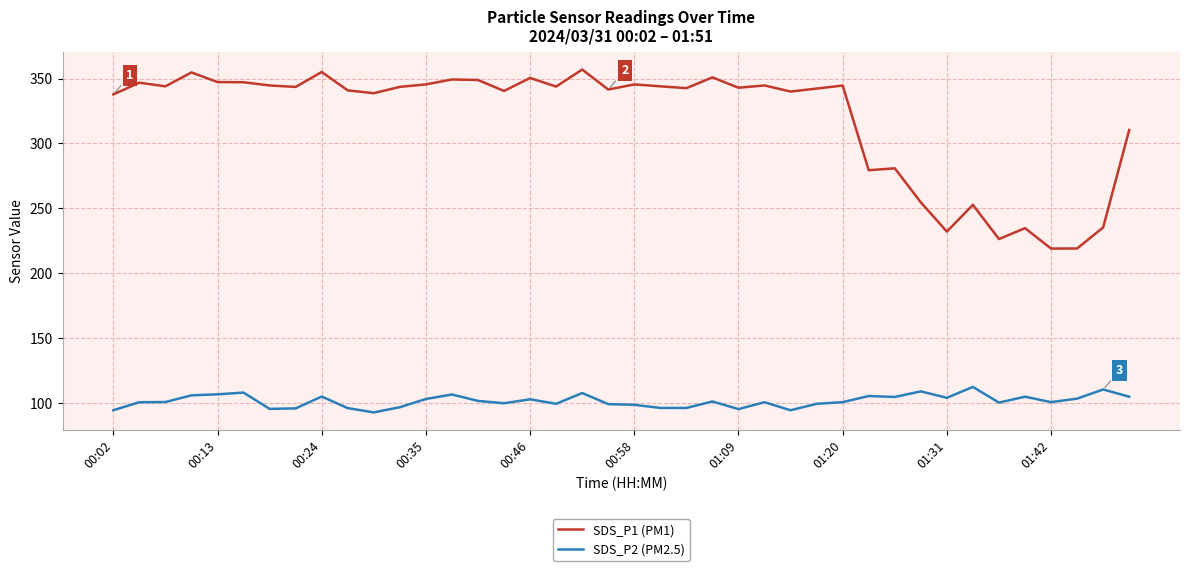

List the series in order of their overall mean, lowest first.

SDS_P2 (PM2.5), SDS_P1 (PM1)